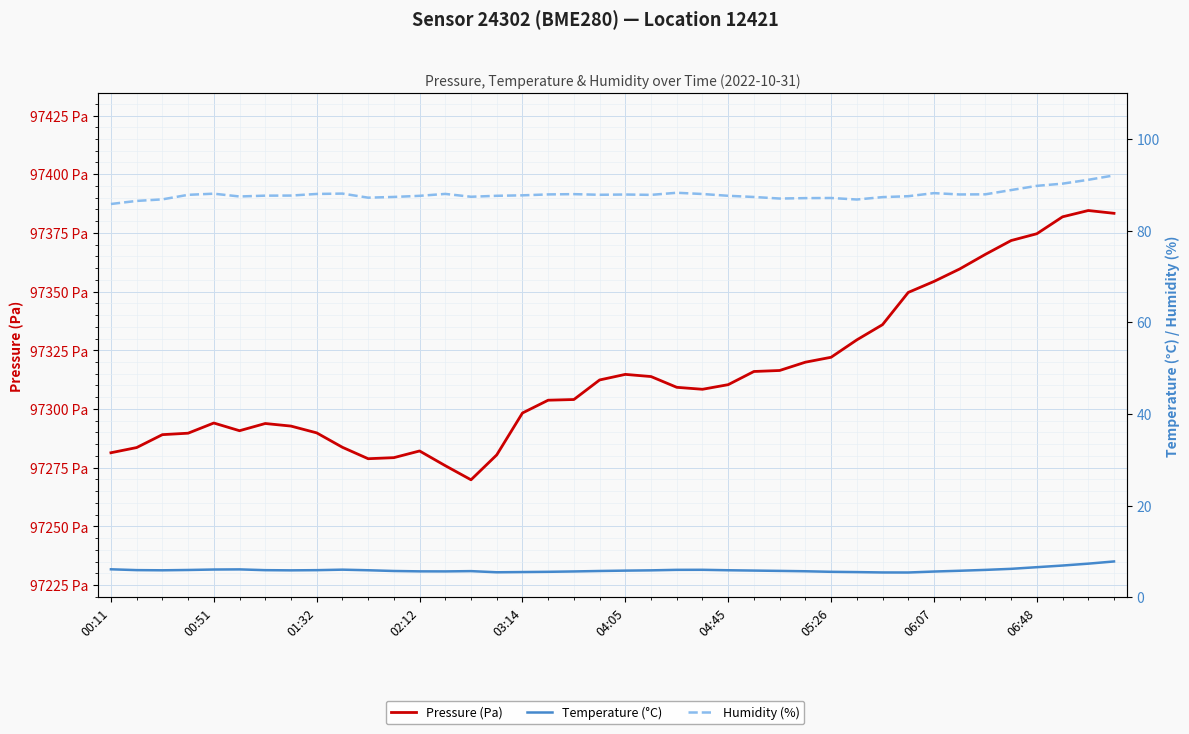

True or false: Pressure (Pa) and Humidity (%) cross at least once.

False